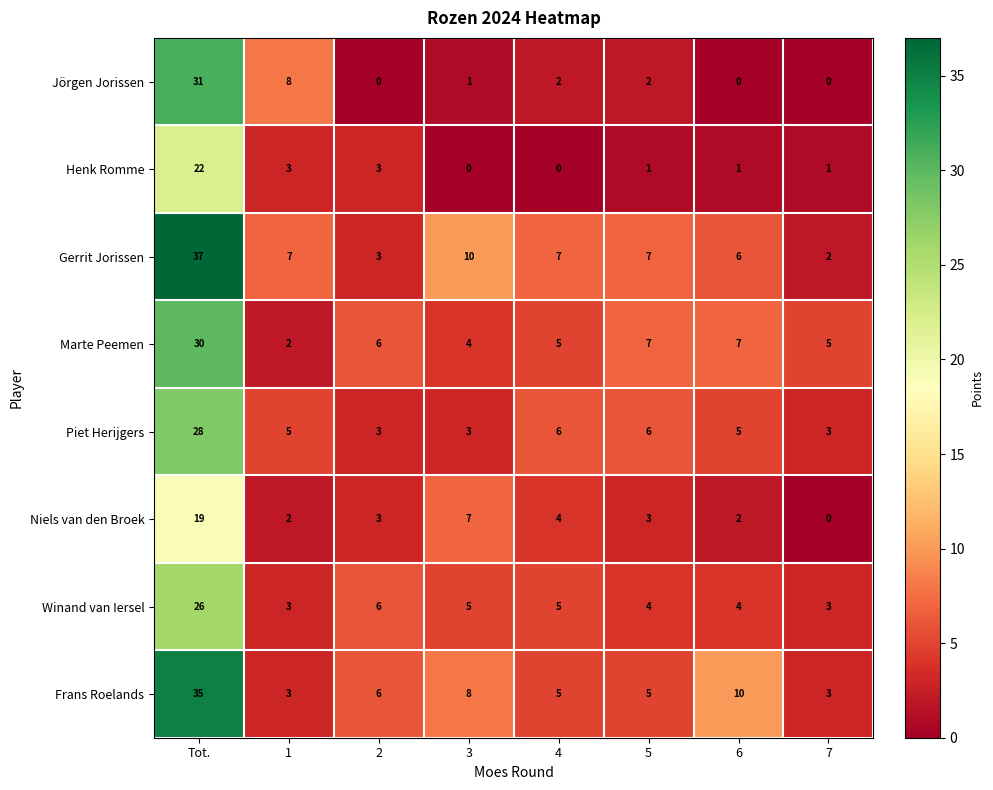

How many categories are shown in the chart?

8